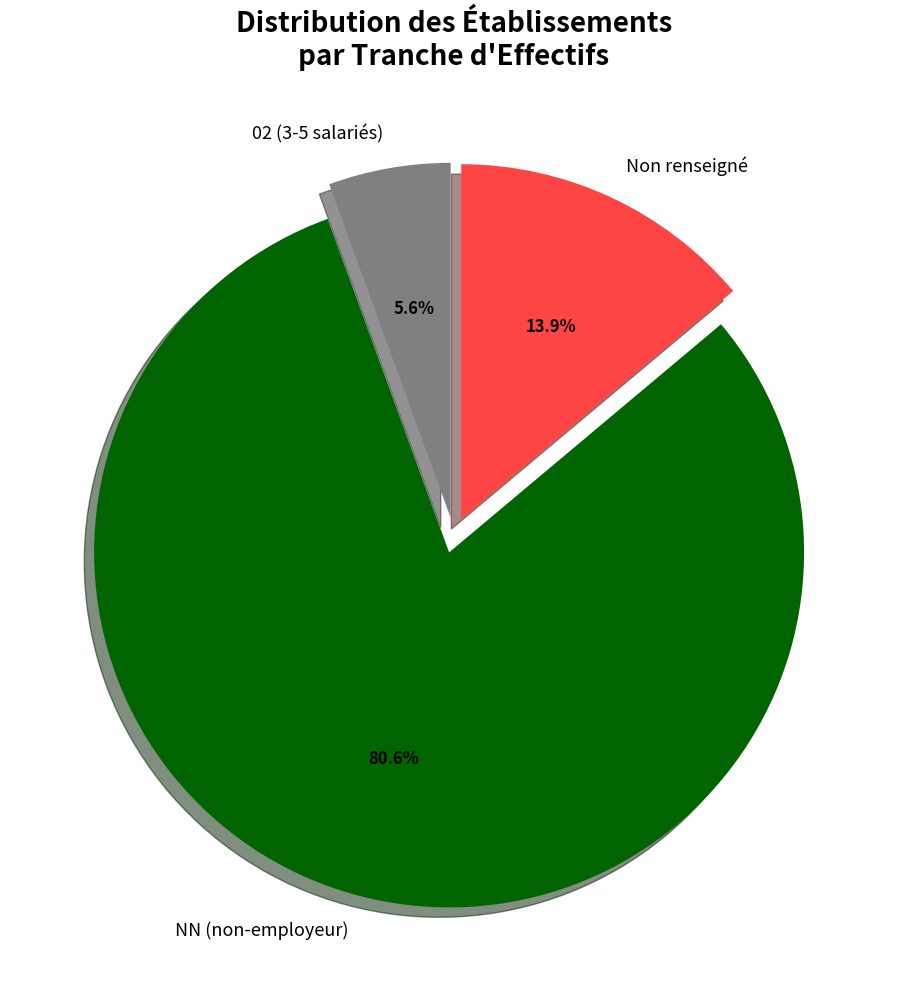

Between NN (non-employeur) and Non renseigné, which is larger?

NN (non-employeur)